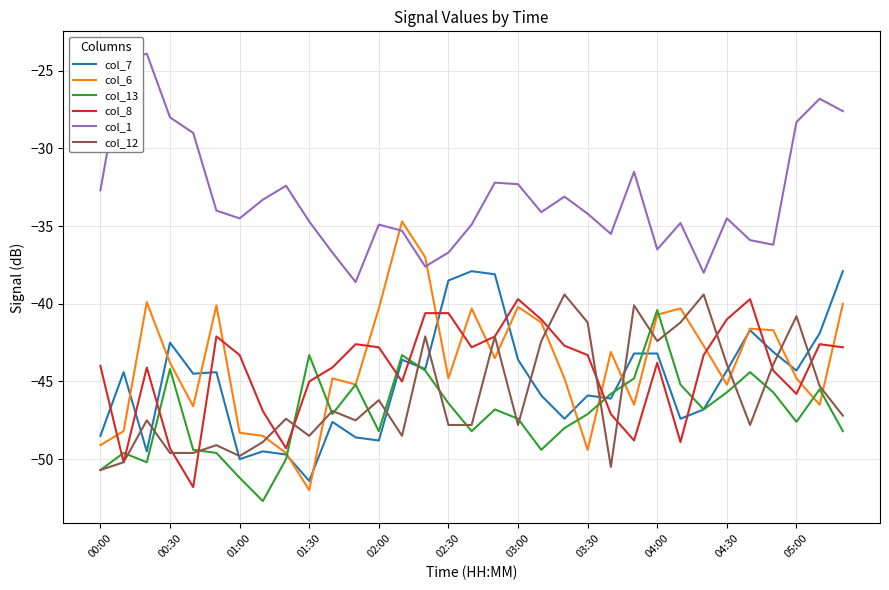

True or false: col_1 and col_13 cross at least once.

False